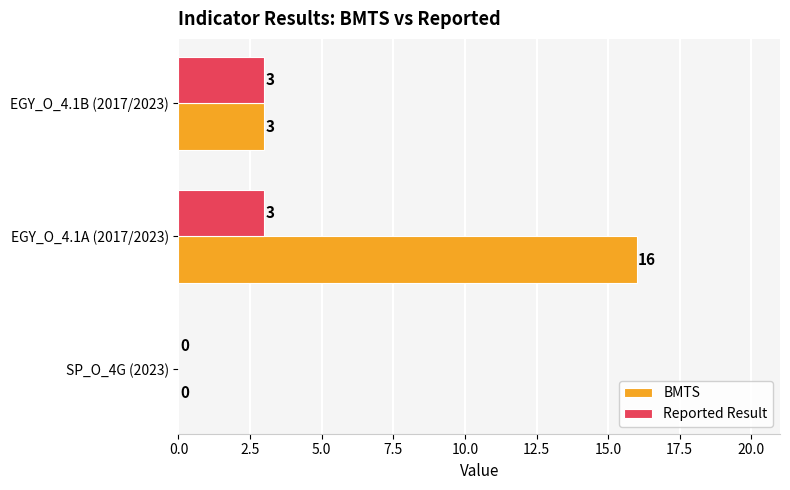

Which series changed the most between EGY_O_4.1A (2017/2023) and EGY_O_4.1B (2017/2023)?

BMTS